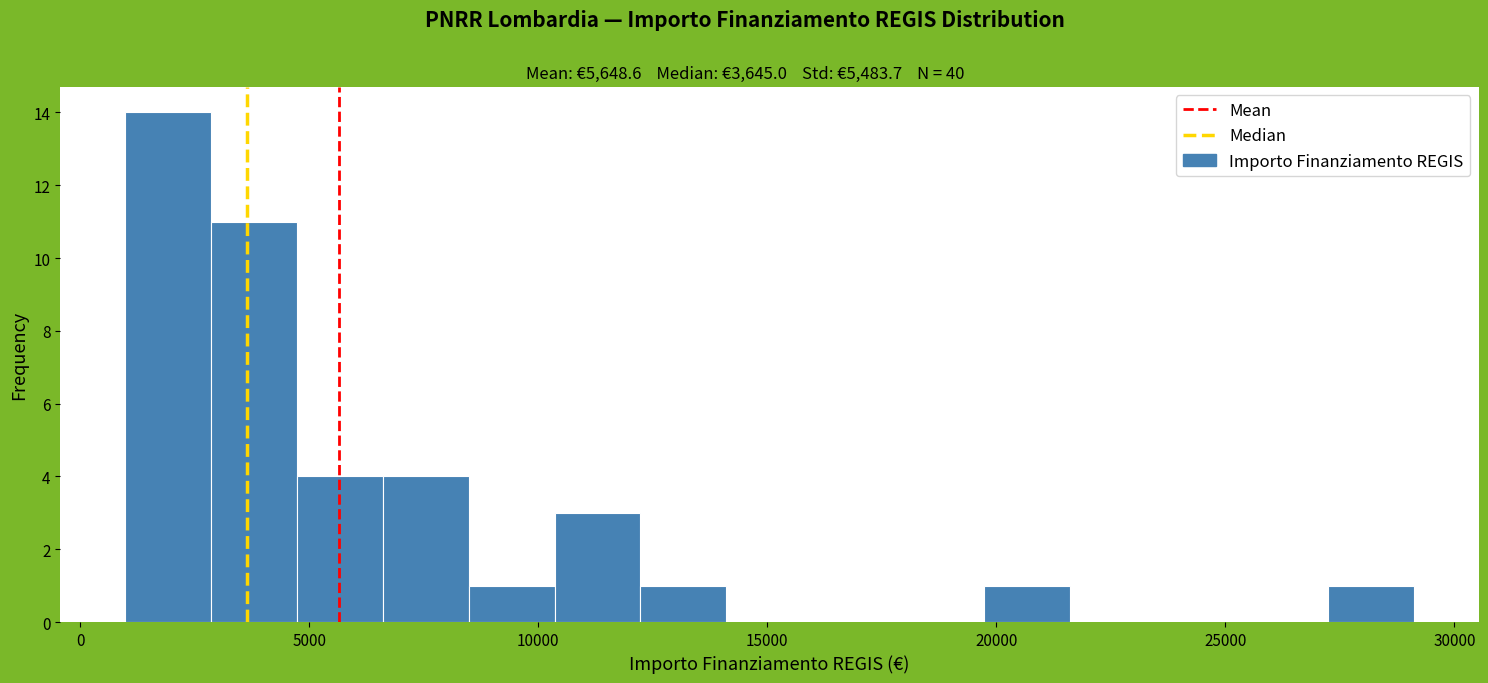

Read against the x-axis, roughly where is the centre of the tallest bar?

2000